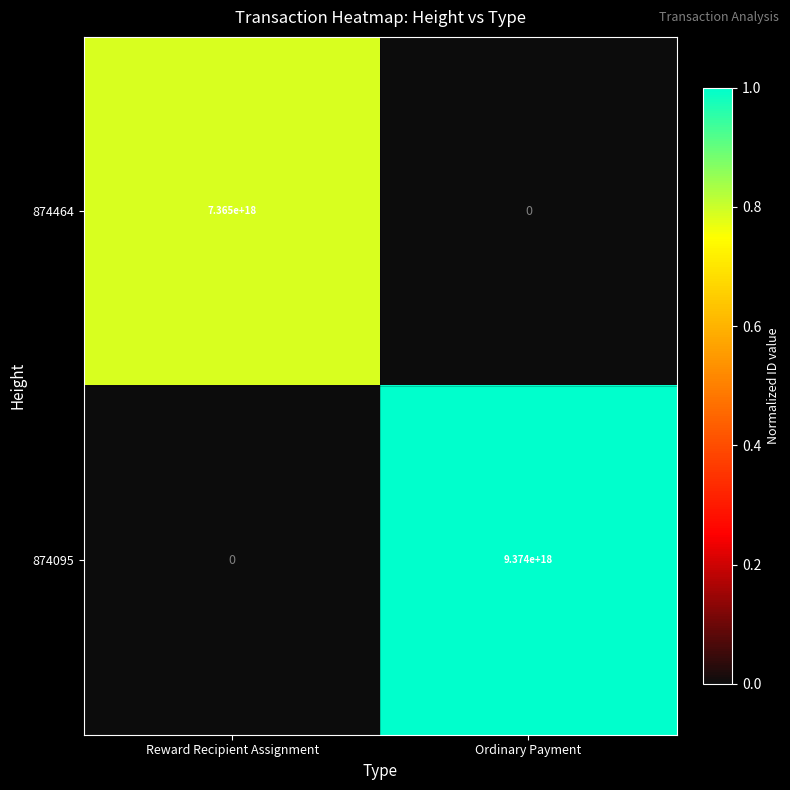

Which series changed the most between Reward Recipient Assignment and Ordinary Payment?

874095